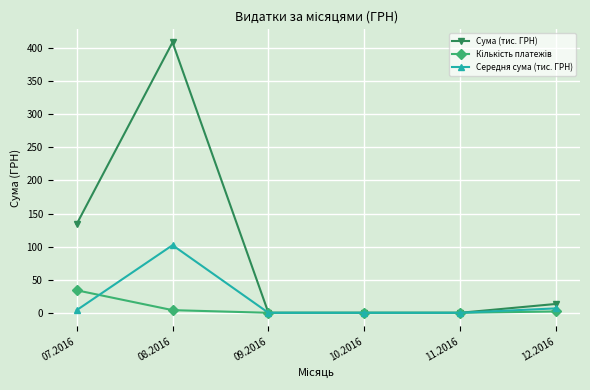

Count the number of data series in this chart.

3